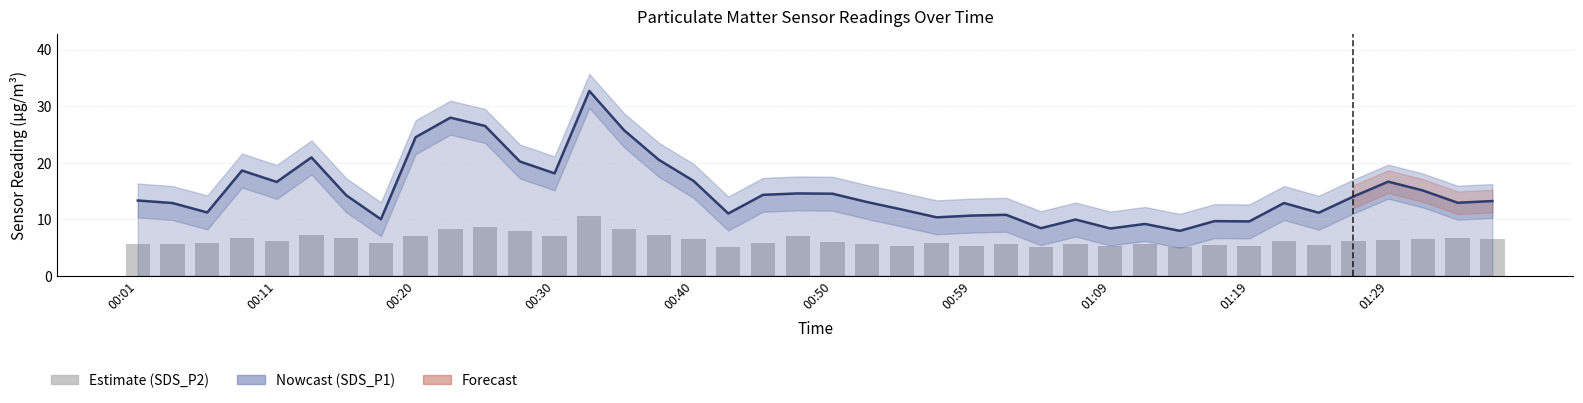

What is the difference between the SDS_P1 values at 00:30 and 28?

10.3